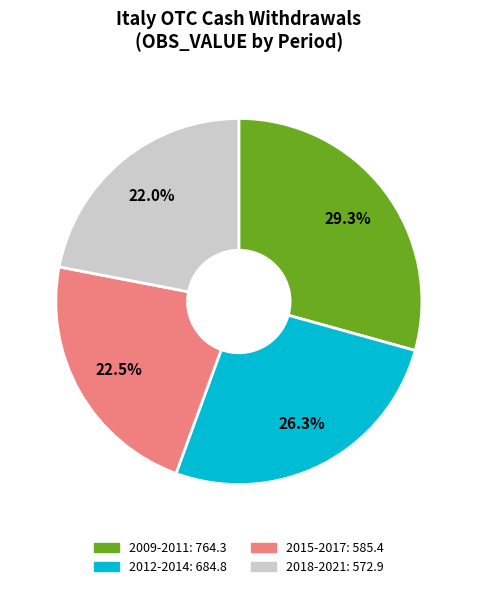

Is there any slice that represents more than half of the pie?

No